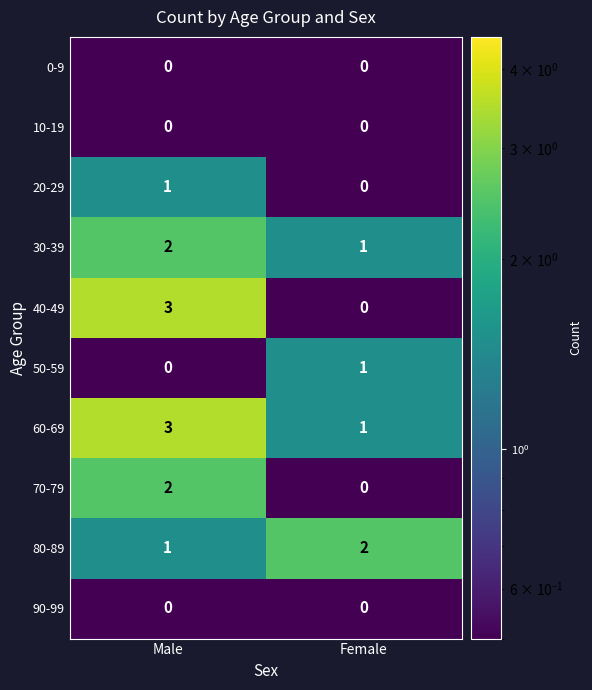

At which label does 40-49 reach its peak?

Male